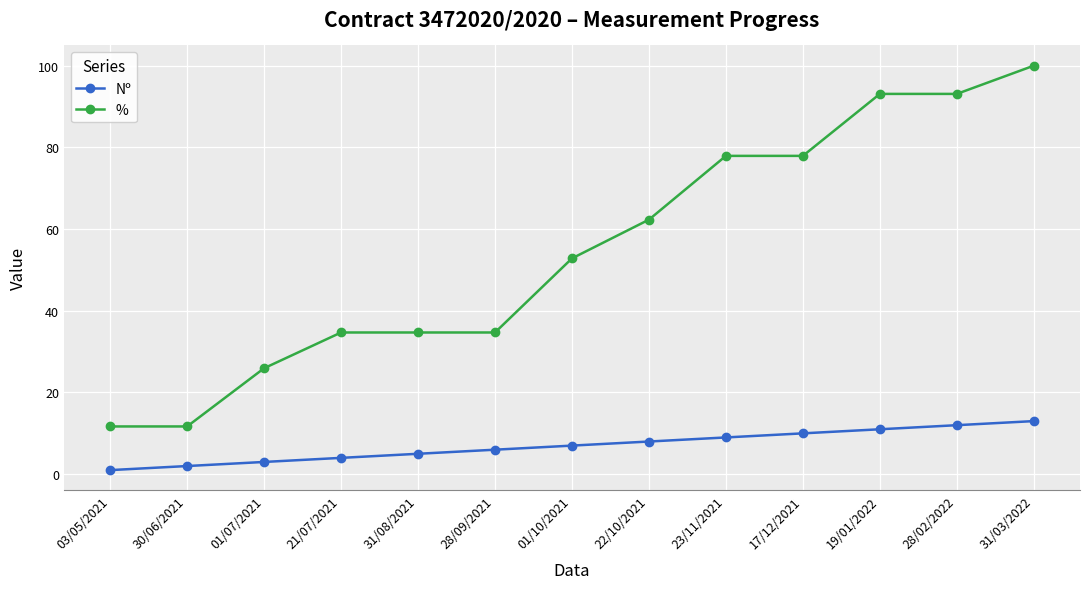

True or false: % has a value of 62.3 at 22/10/2021.

True